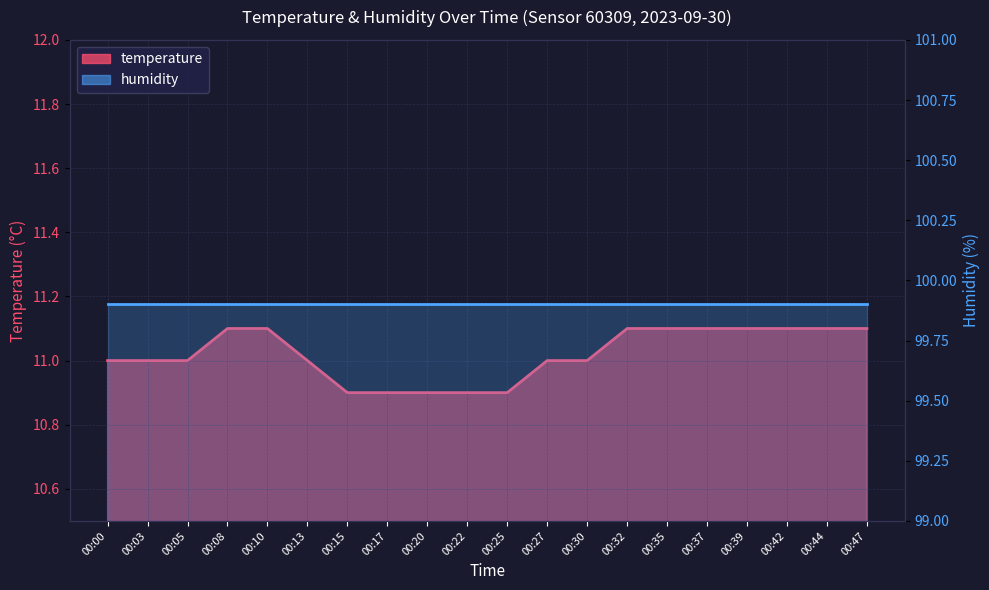

The chart shows a value of 5.1 at 00:25. True or false?

False